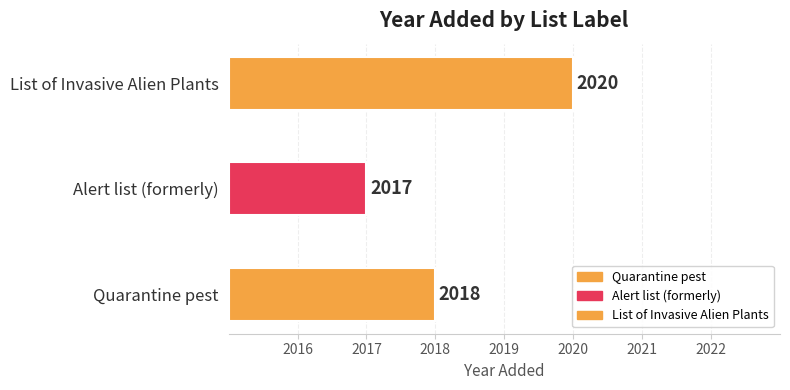

Reading left to right, transcribe all the data shown in this chart.

Quarantine pest=2018	Alert list (formerly)=2017	List of Invasive Alien Plants=2020